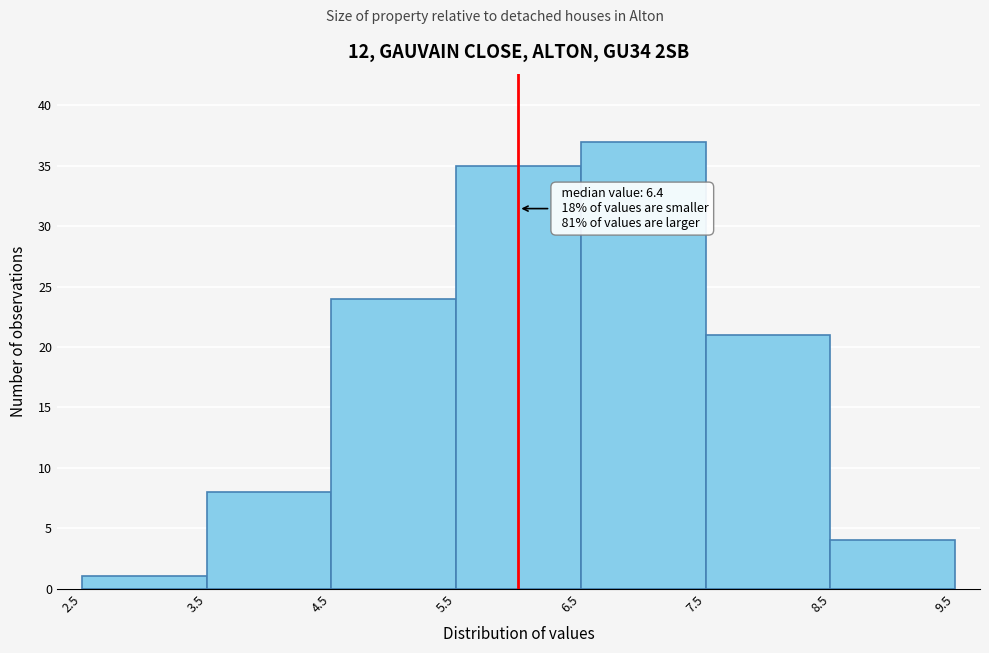

Which range on the x-axis has the tallest bar?

6.5 to 7.5